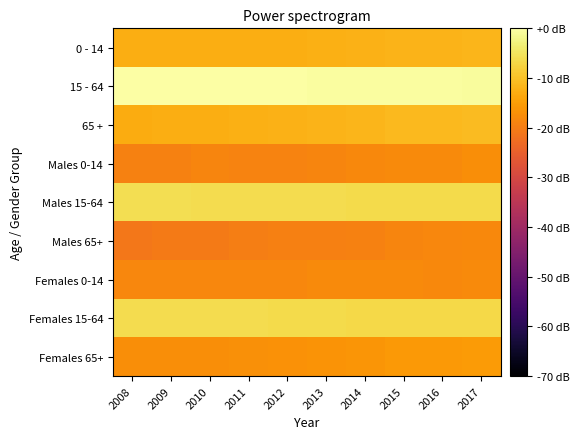

Count the number of data series in this chart.

9